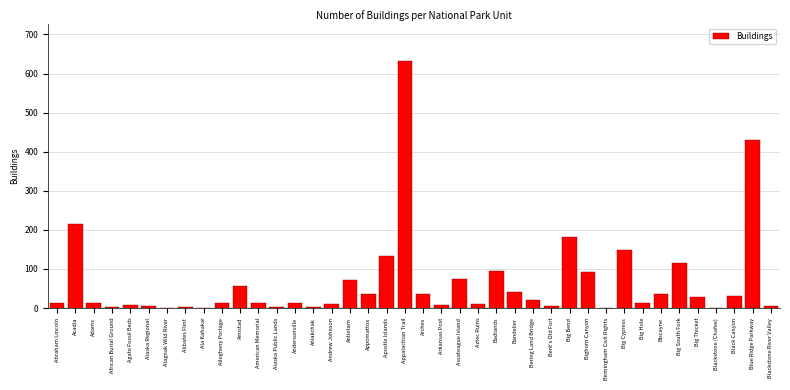

Which label corresponds to the largest value in the chart?

Appalachian Trail